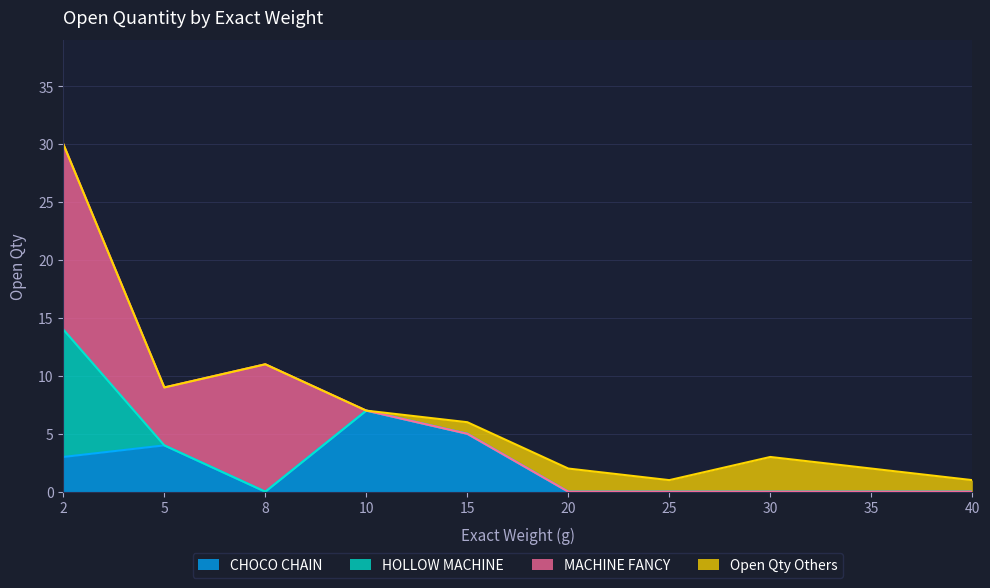

Which category has the highest value in the CHOCO CHAIN series?

10